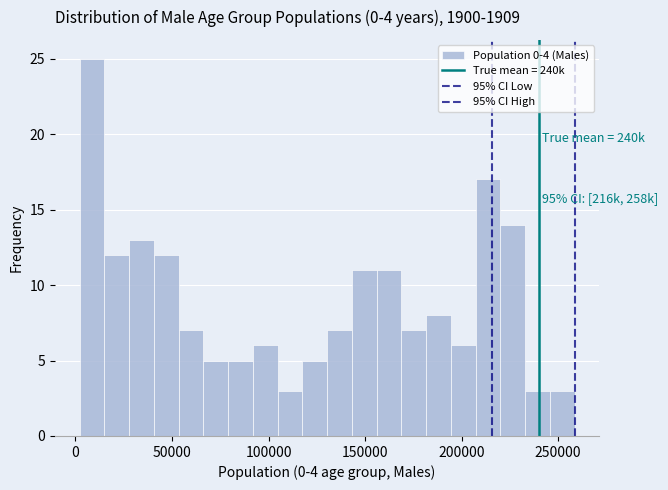

Around what value on the x-axis is the tallest bar? Give the approximate position of its centre, as read against the axis.

10000